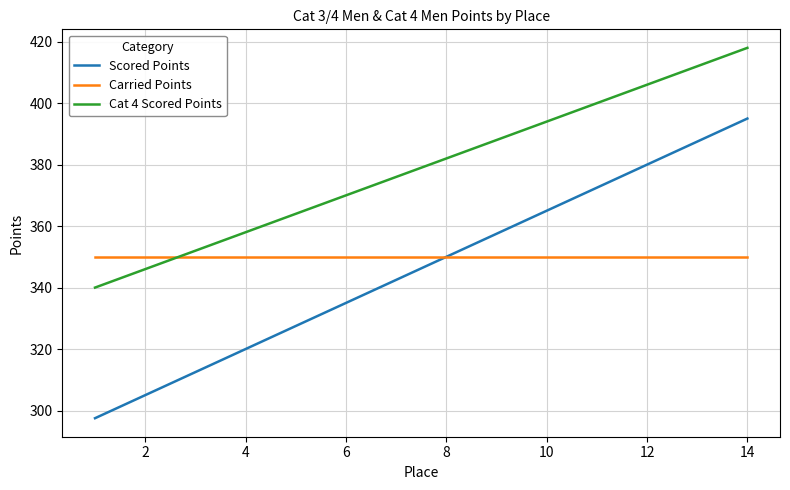

What is the difference between the second highest and second lowest values in the Cat 4 Scored Points series?

66.0